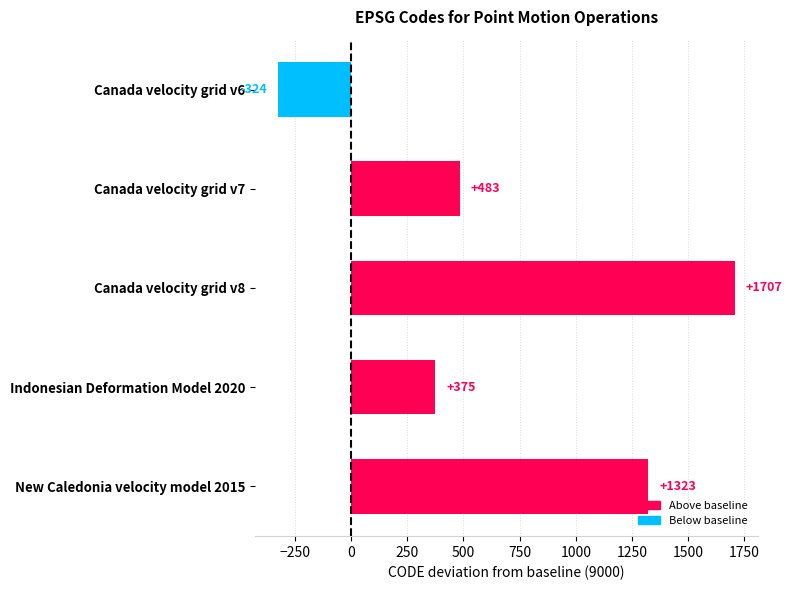

Reading top to bottom, extract all data points from this chart.

Canada velocity grid v6=-324	Canada velocity grid v7=483	Canada velocity grid v8=1707	Indonesian Deformation Model 2020=375	New Caledonia velocity model 2015=1323